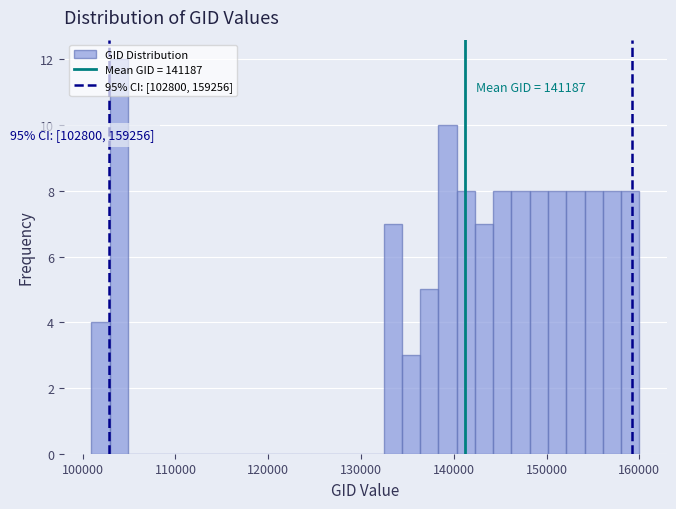

Around what value on the x-axis is the tallest bar? Give the approximate position of its centre, as read against the axis.

104000